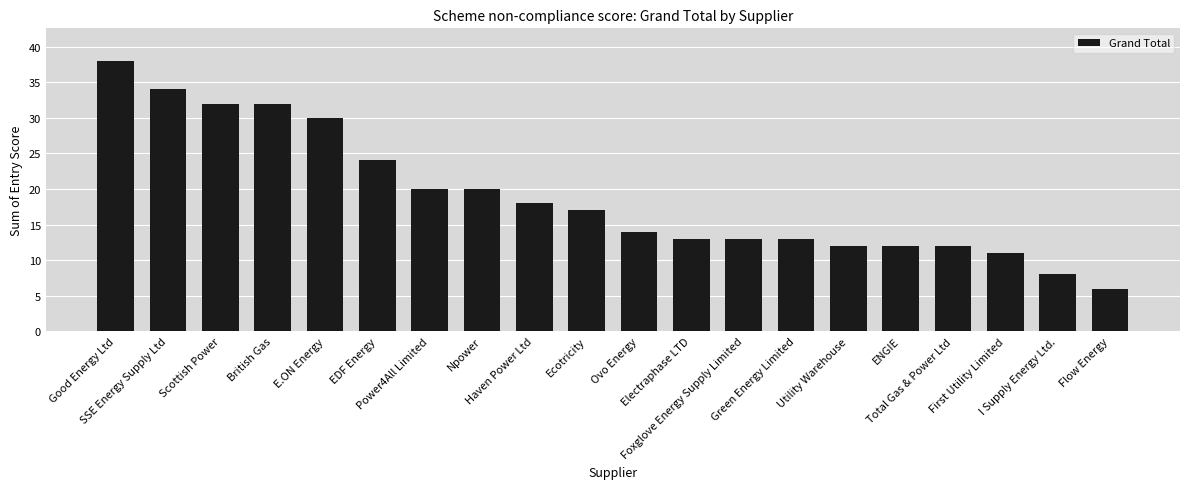

How many data points does each series have?

20